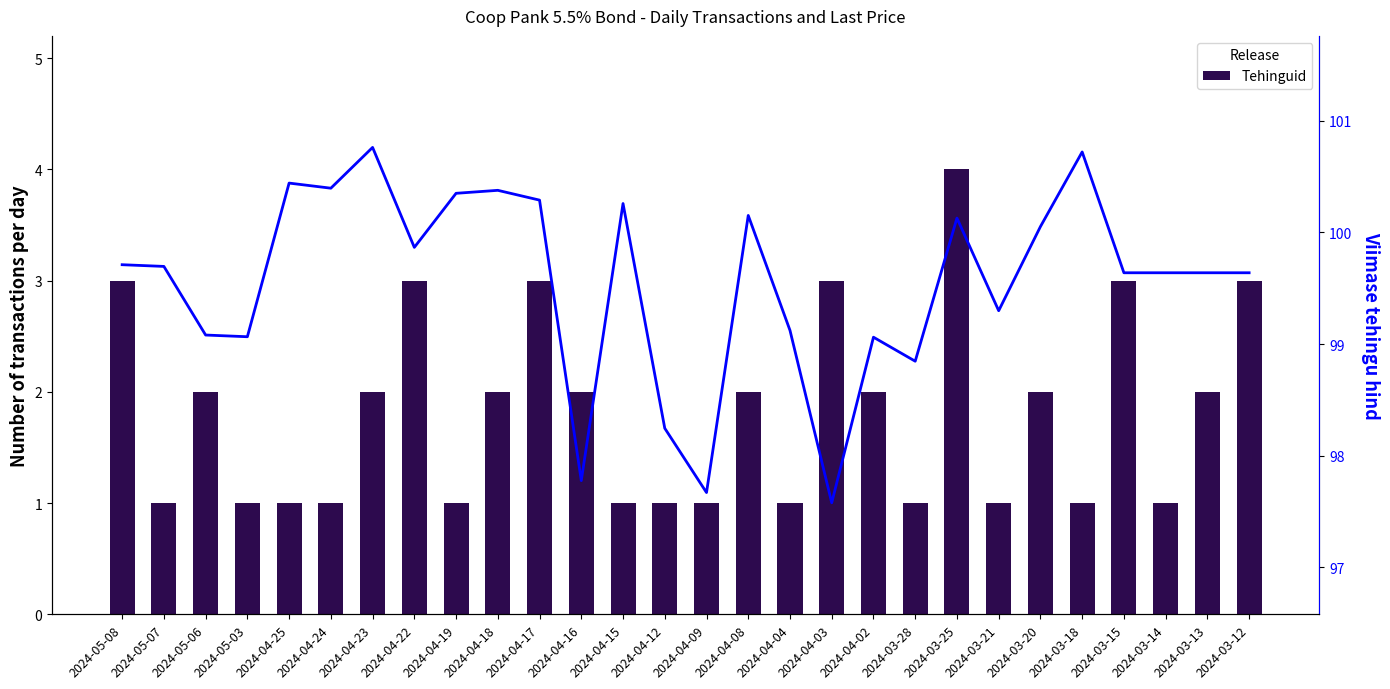

What is the sum of all Tehinguid (Release 1) values?

51.0